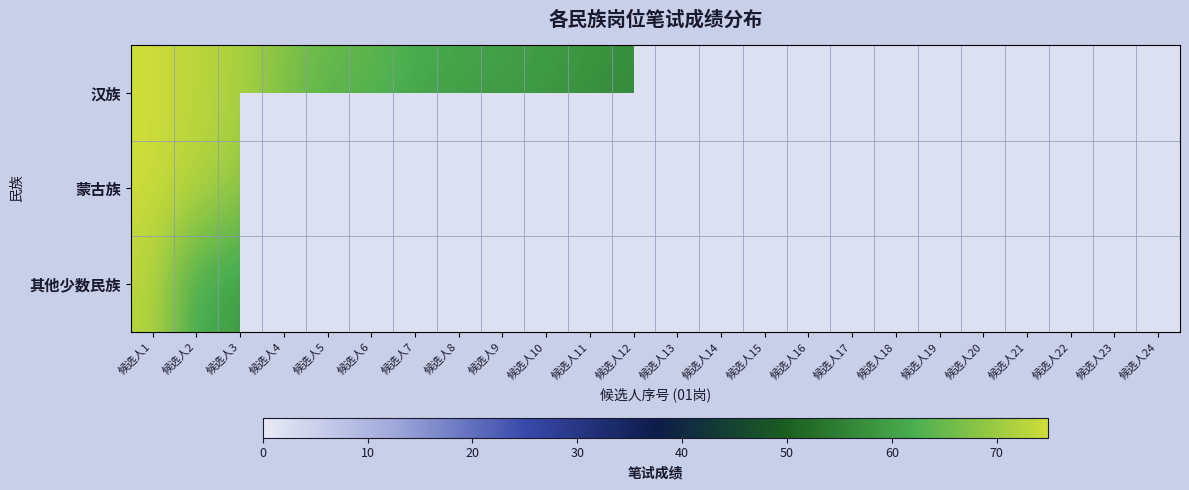

At which category is the sum across all series the highest?

候选人1